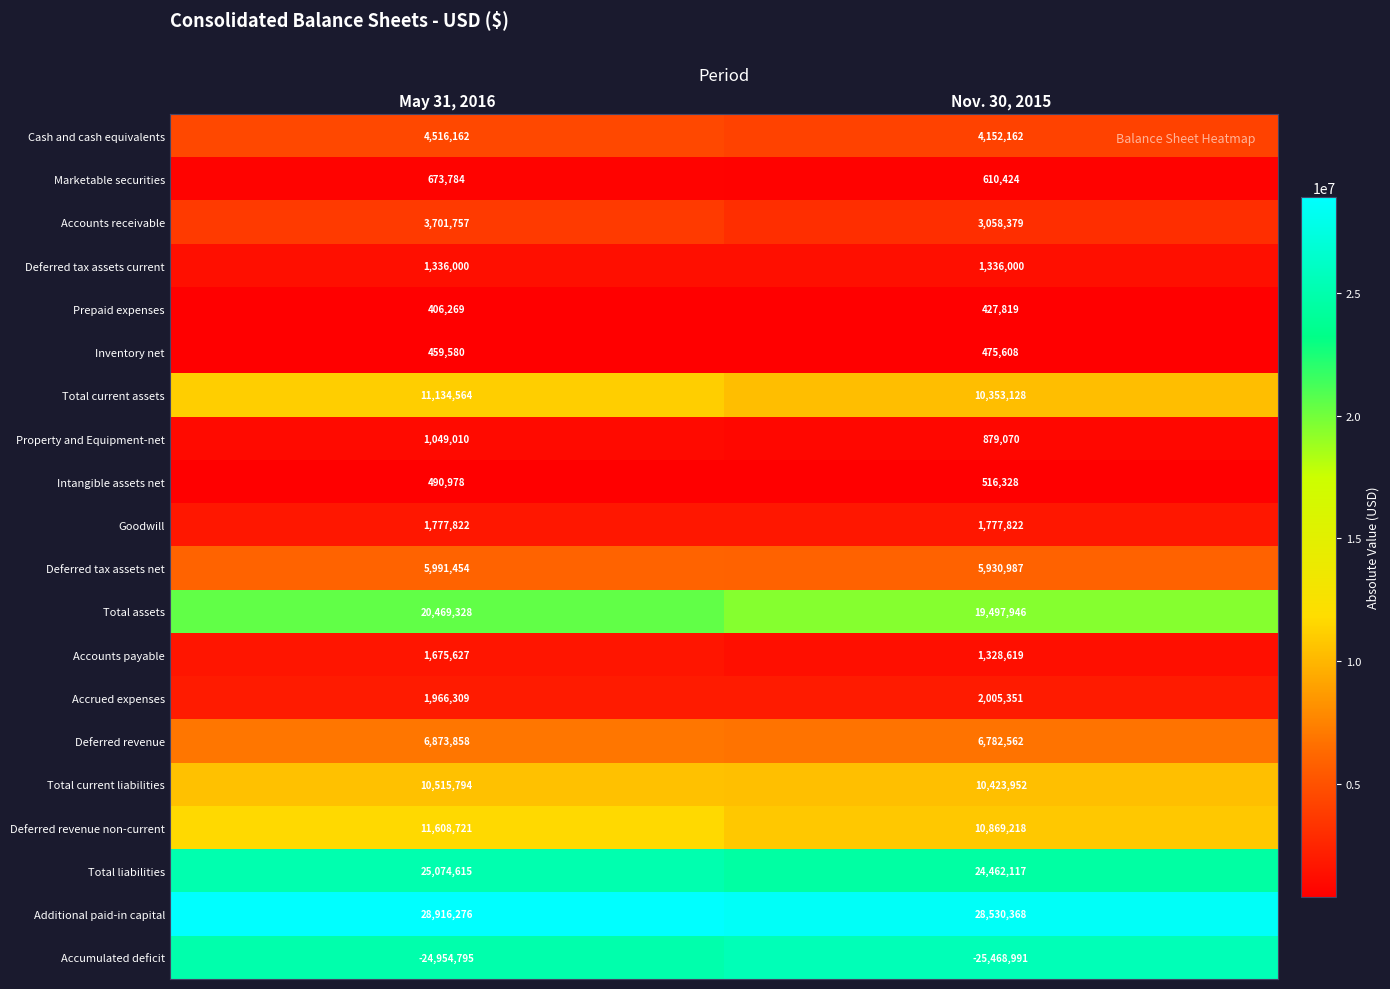

How many distinct data groups are displayed?

20